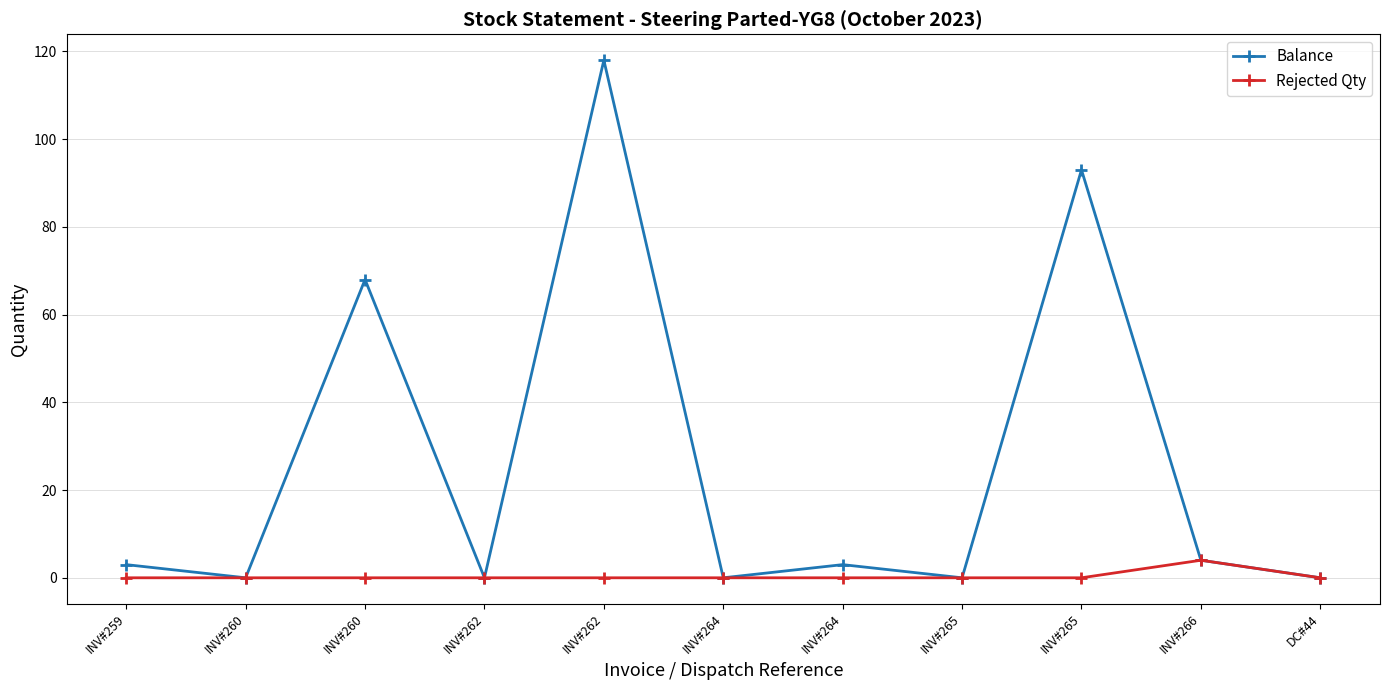

How many interior local peaks does the Balance series have?

4